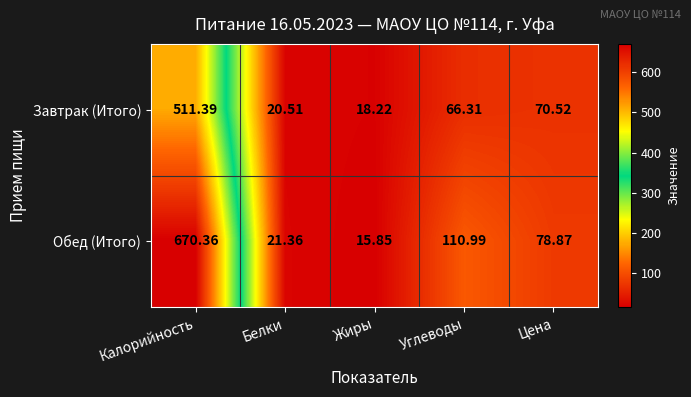

At Углеводы, list the series in order from largest to smallest.

Обед (Итого), Завтрак (Итого)